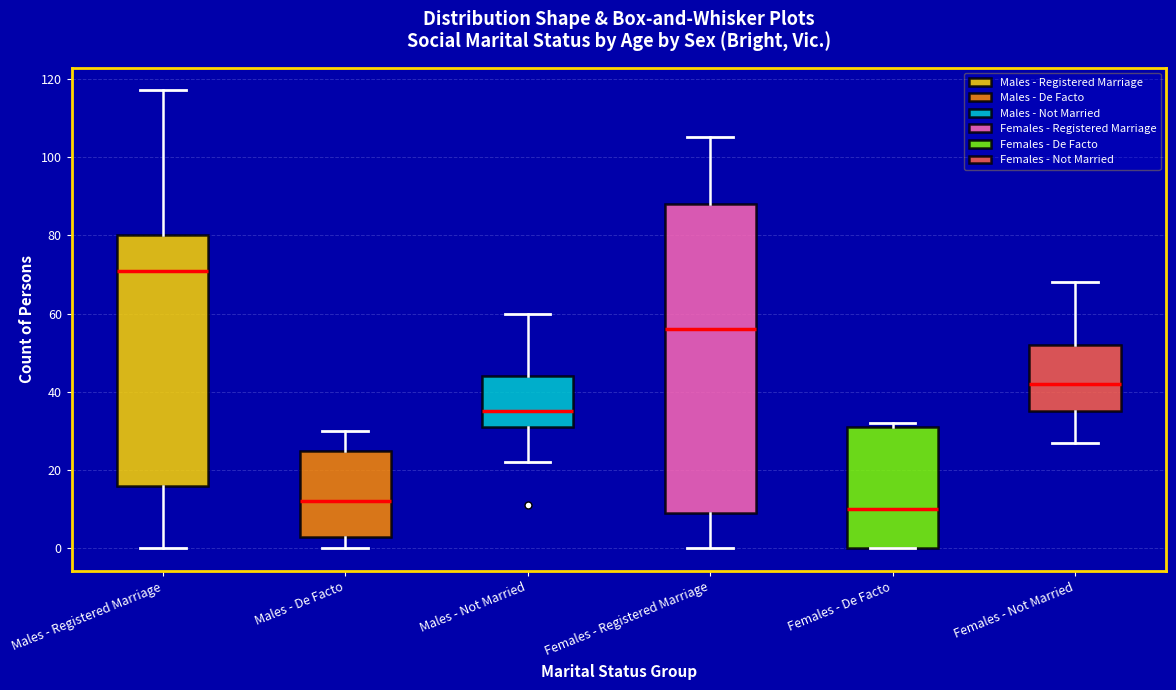

Reading left to right, read every box against the y-axis: the position of its median line, the range the box covers, and the ends of its whiskers. The values are not printed on the chart, so give them approximately, as read against the axis.

Males - Registered Marriage: median 72, box 16 to 80, whiskers 0 to 118
Males - De Facto: median 12, box 4 to 26, whiskers 0 to 30
Males - Not Married: median 36, box 32 to 44, whiskers 22 to 60
Females - Registered Marriage: median 56, box 10 to 88, whiskers 0 to 106
Females - De Facto: median 10, box 0 to 32, whiskers 0 to 32 (just above the box's upper edge)
Females - Not Married: median 42, box 36 to 52, whiskers 28 to 68